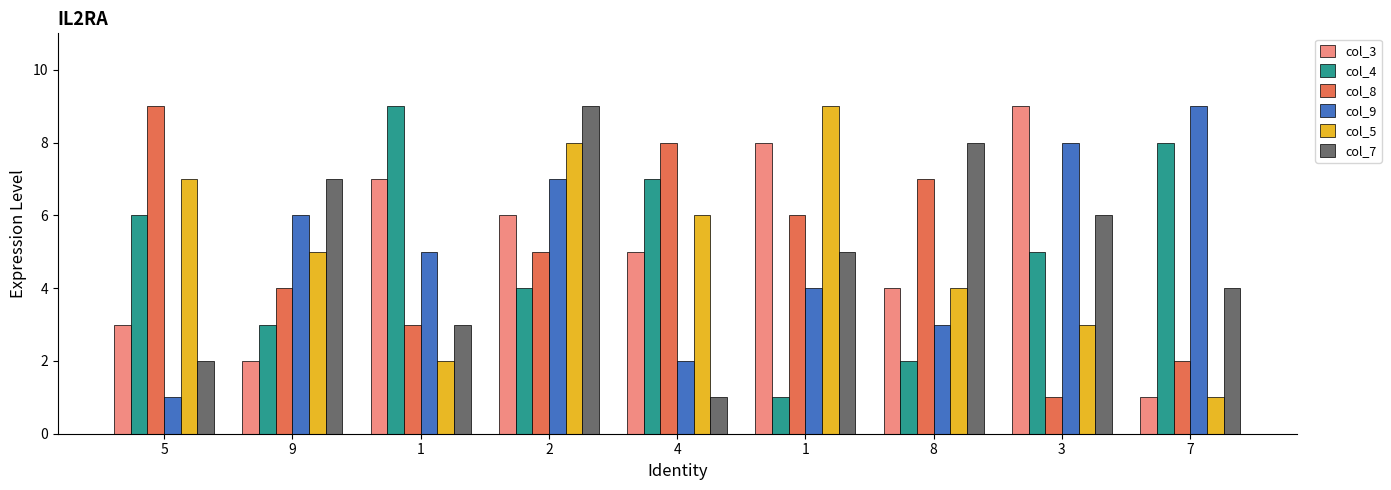

How many bars are there in each group?

6